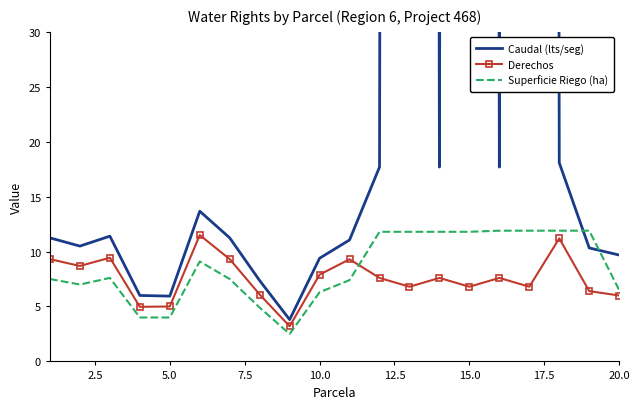

True or false: Derechos has a value of 2.9 at 5.0.

False